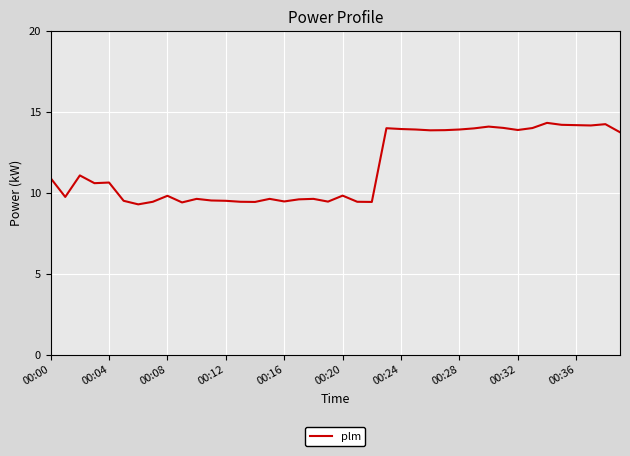

What is the difference between the maximum and minimum values?

5.0